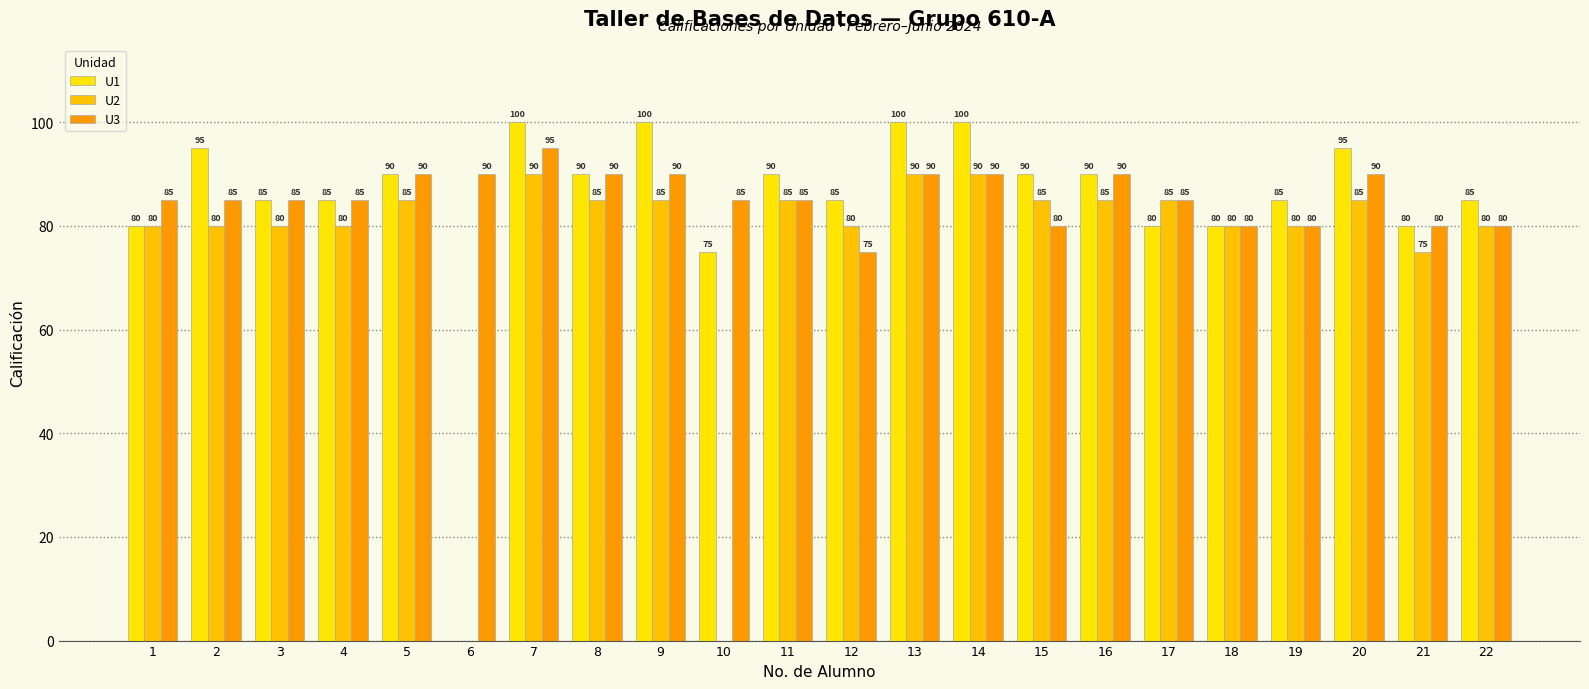

What is the approximate value of U2 at 12, to the nearest 5?

80